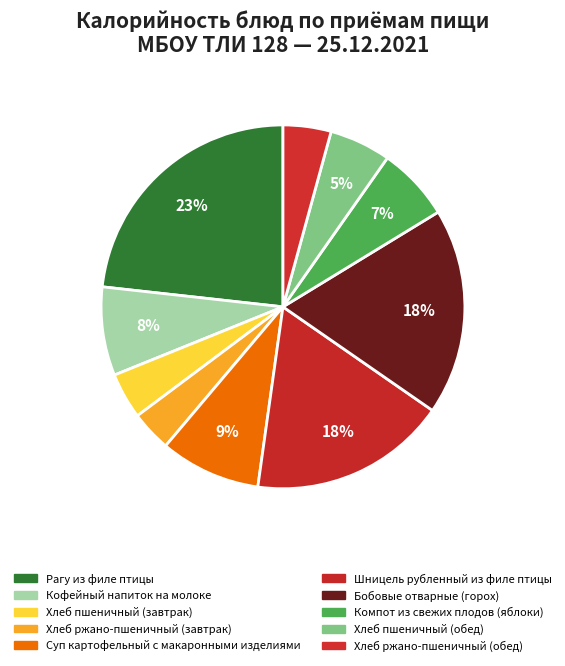

Is it true that Шницель рубленный из филе птицы is 18% of the pie?

True